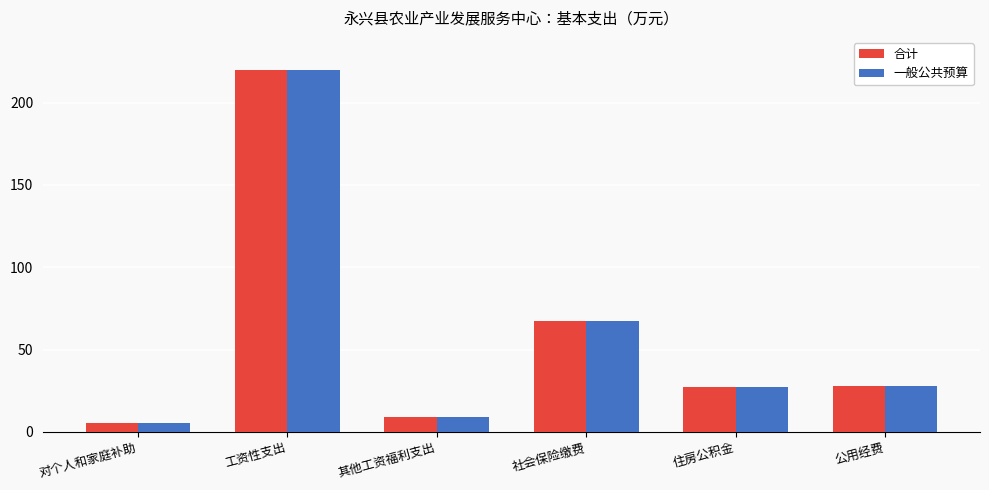

What is the value of the 一般公共预算 bar at the 4th from the left?

67.2